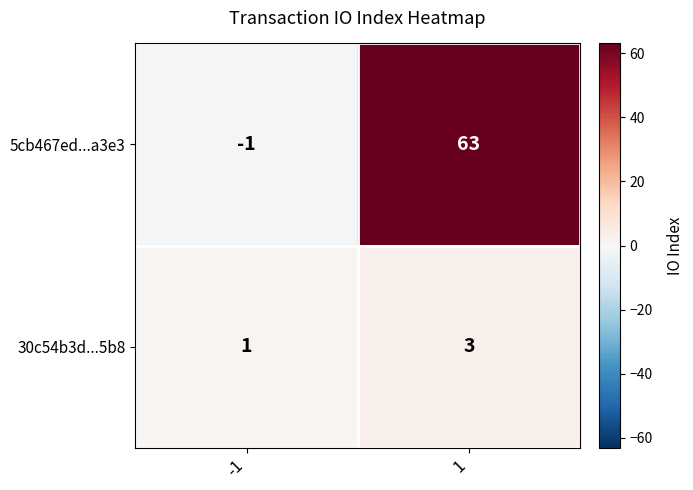

What is the smallest value displayed?

-1